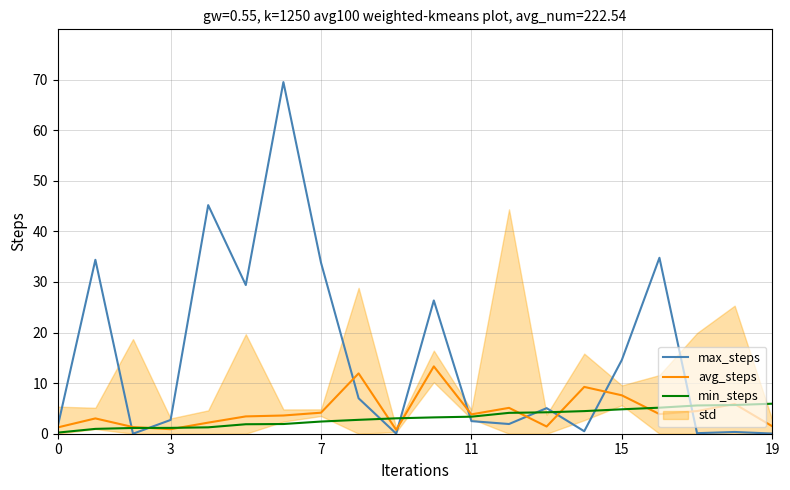

True or false: avg_steps and max_steps cross at least once.

True